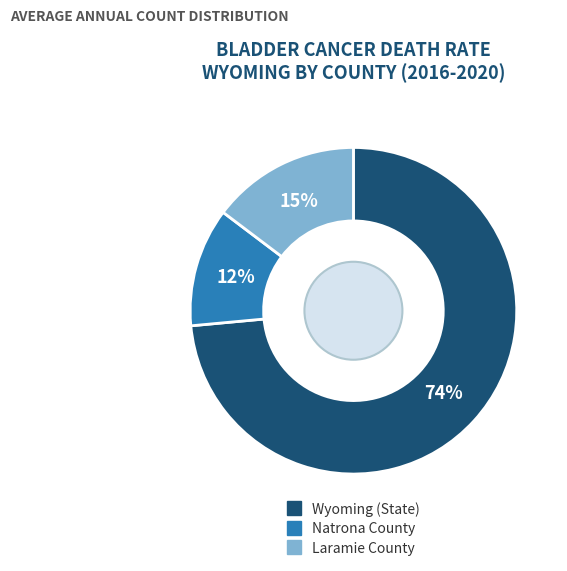

Rank the categories by value from highest to lowest.

Wyoming (State), Laramie County, Natrona County